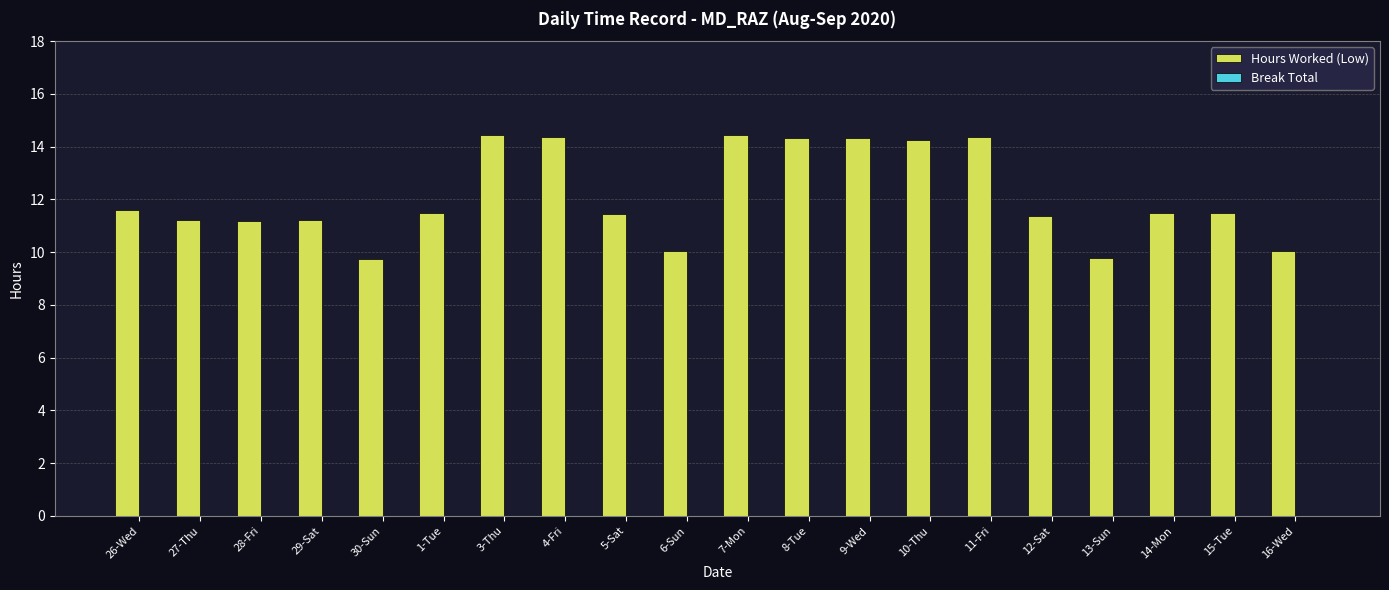

What position from the left is 9-Wed?

13